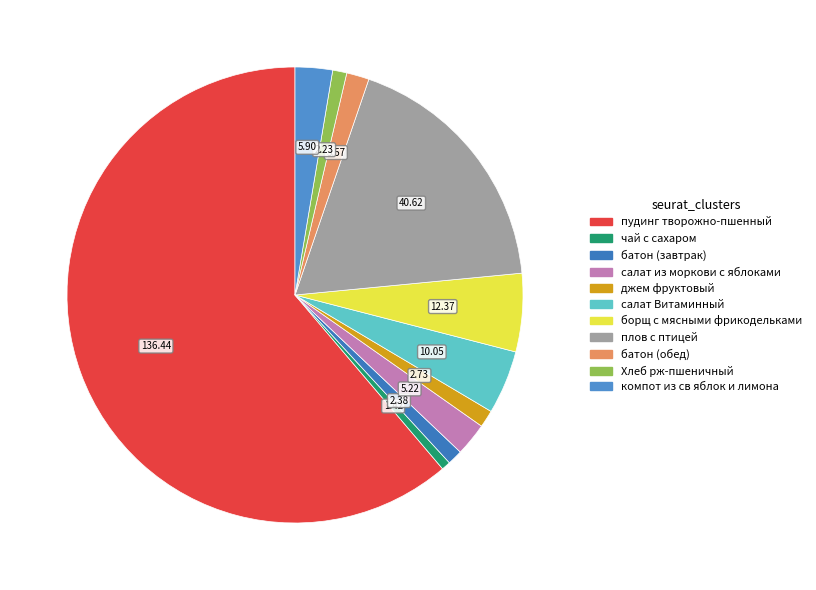

To the nearest percent, what is the difference between the салат Витаминный and салат из моркови с яблоками slice percentages?

2%